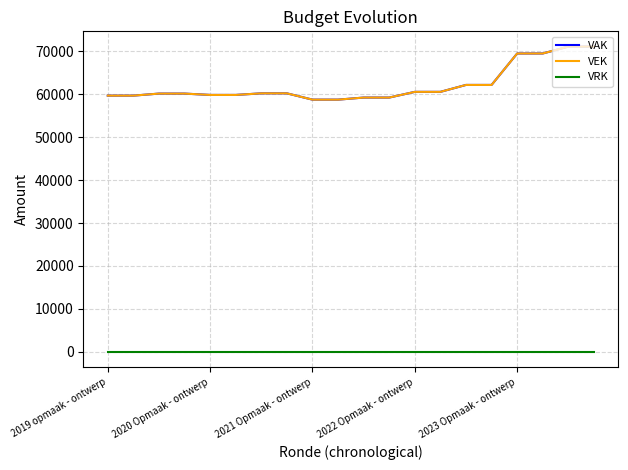

At how many categories does at least one series exceed 70987?

2